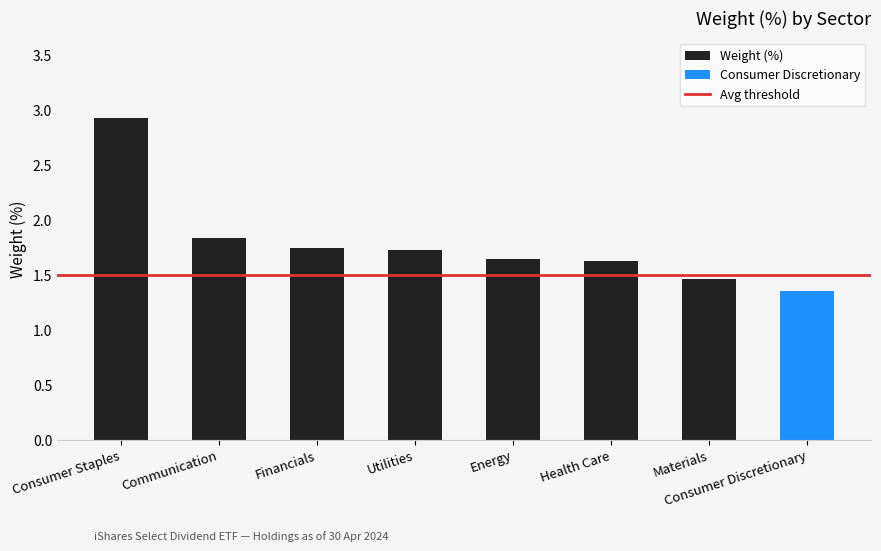

What is the value of the 2nd bar from the left?

1.8